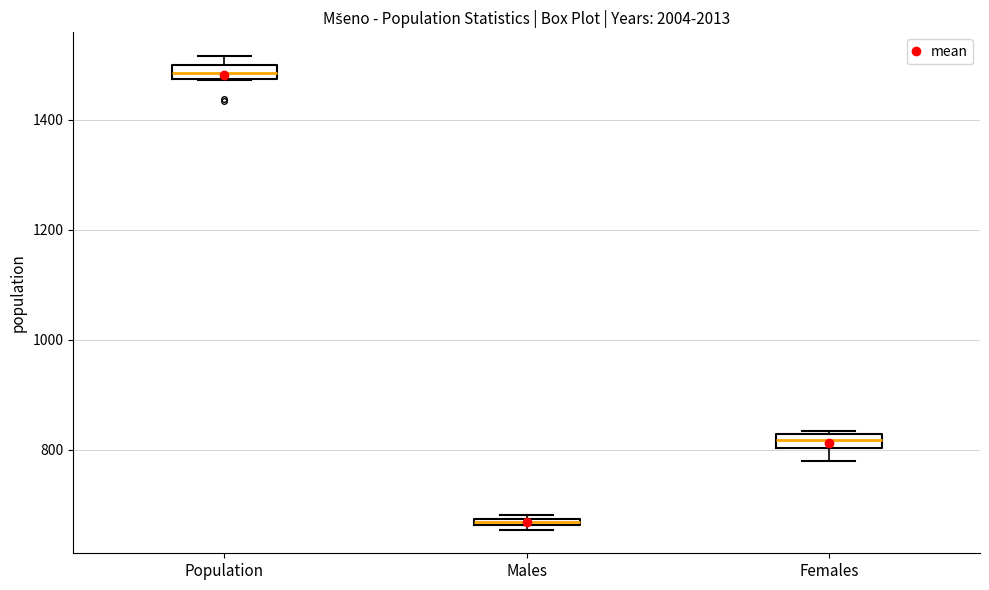

Which box's median line is the lowest?

Males